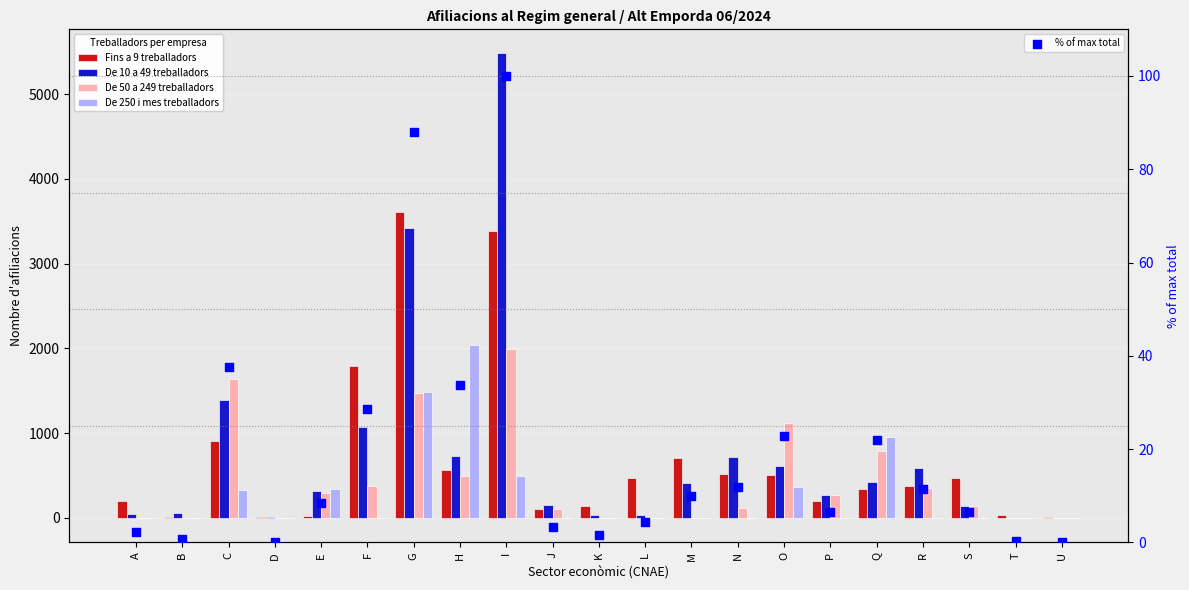

Which series has the widest spread of Y values?

De 10 a 49 treballadors